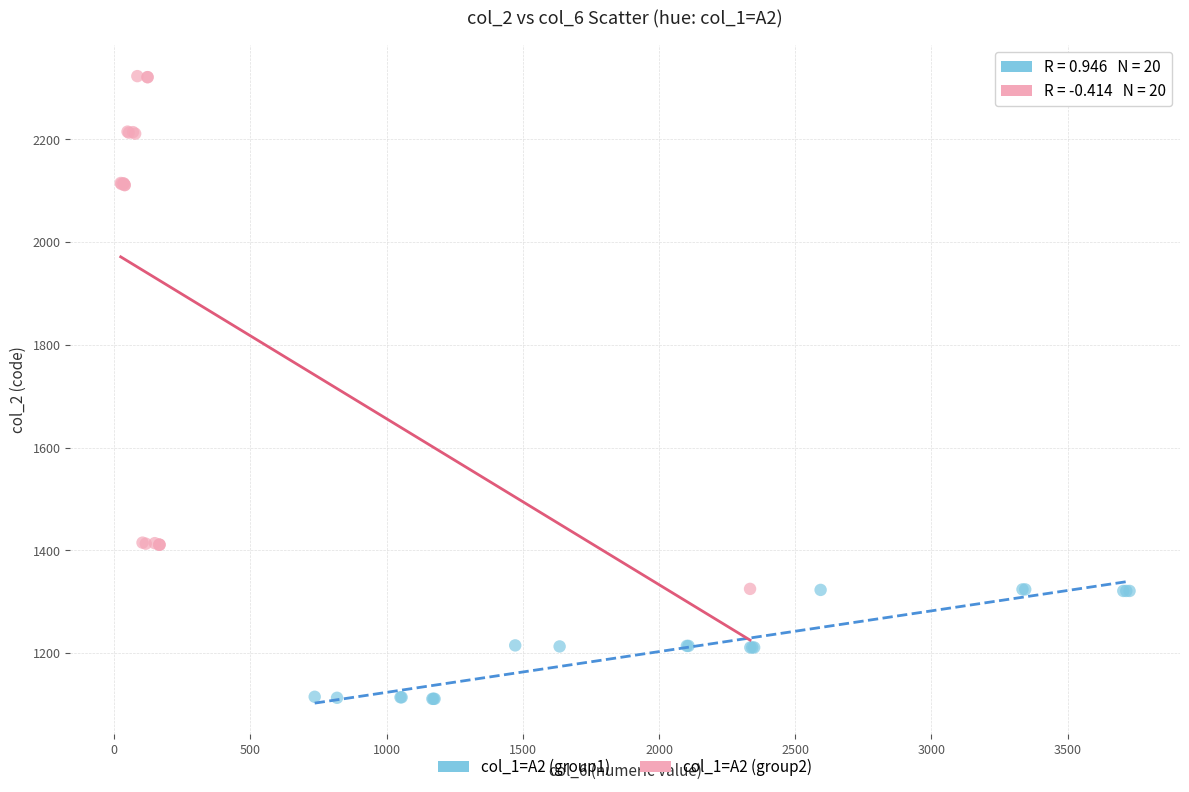

Which series has the largest Y range (max minus min)?

col_1=A2 (group2)